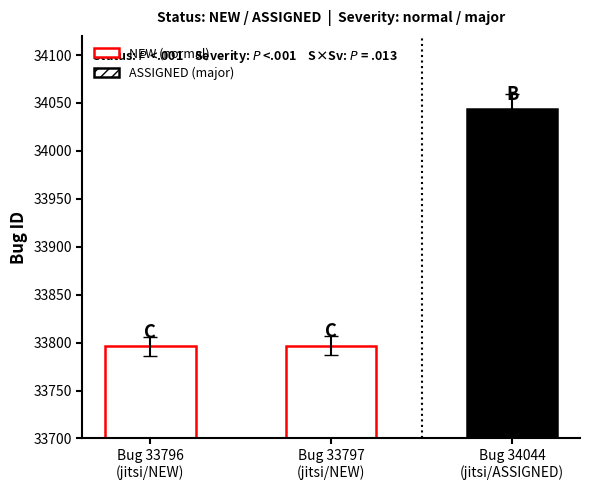

Rank the categories by value from highest to lowest.

Bug 34044
(jitsi/ASSIGNED), Bug 33797
(jitsi/NEW), Bug 33796
(jitsi/NEW)